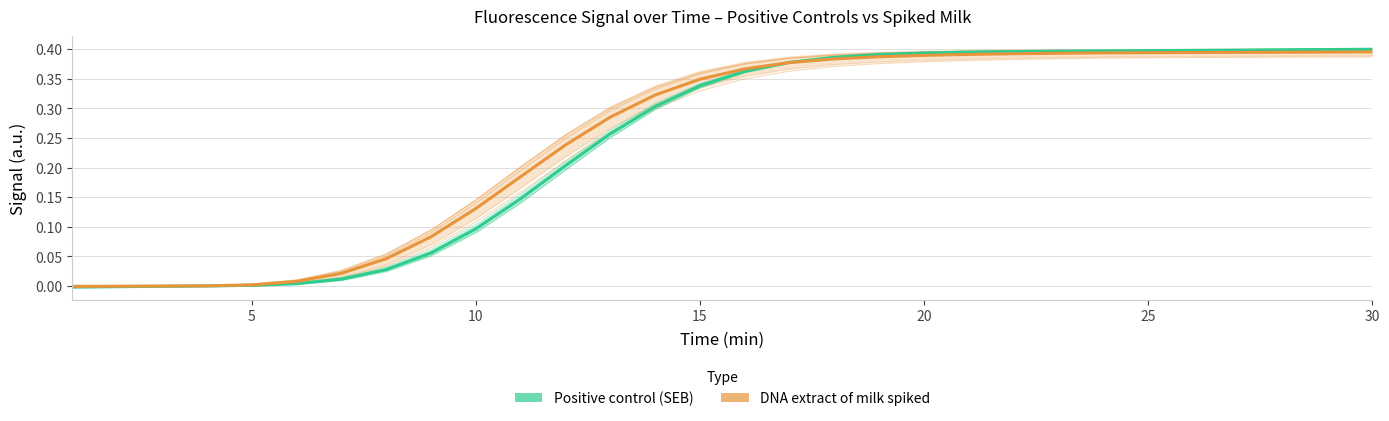

True or false: Positive control (SEB) has a value of 0.1 at 15.

False